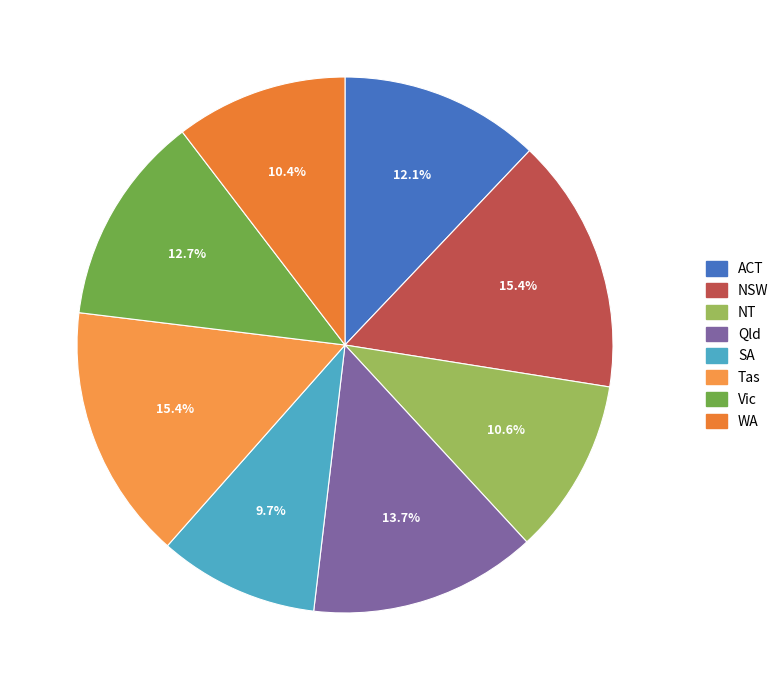

To the nearest percent, what portion does Vic represent?

13%